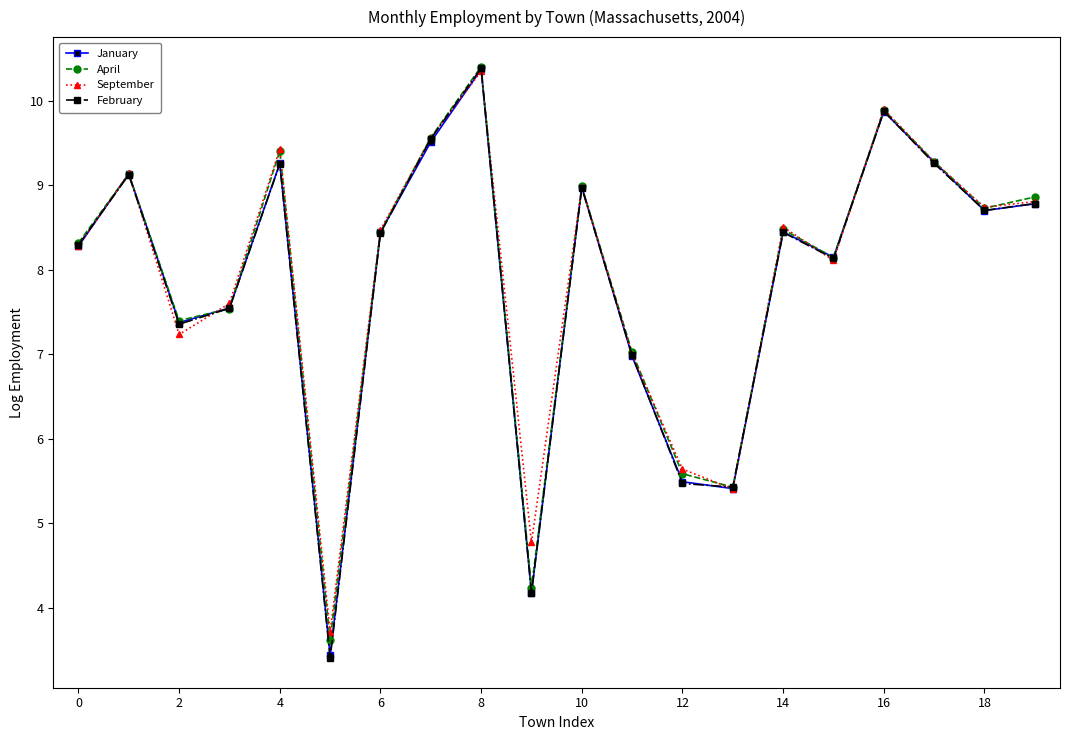

Is this an area chart (filled region under the line)?

No